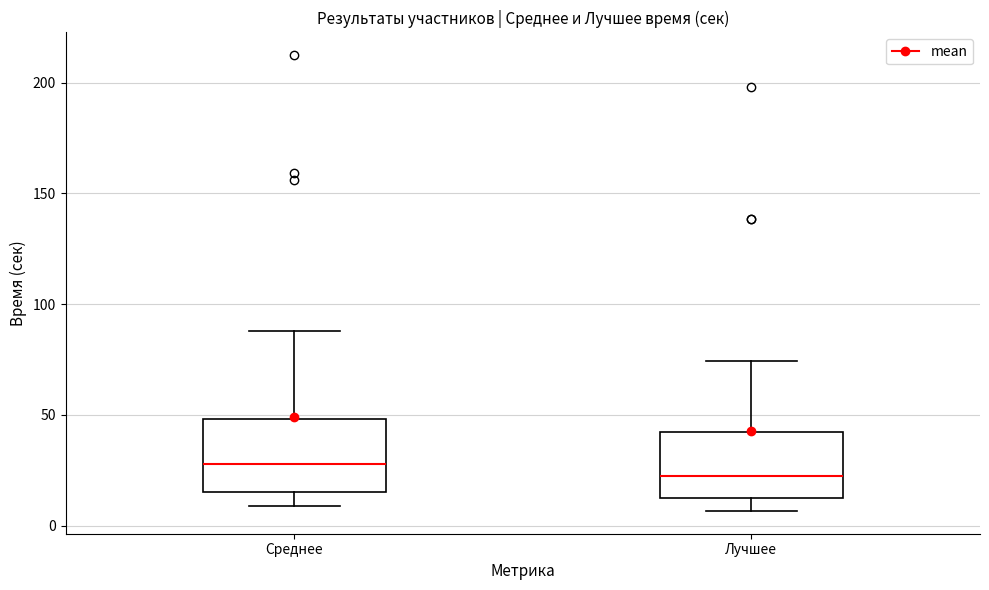

Where does the median line of the box for Лучшее sit on the y-axis? The values are not printed on the chart, so give them approximately, as read against the axis.

20